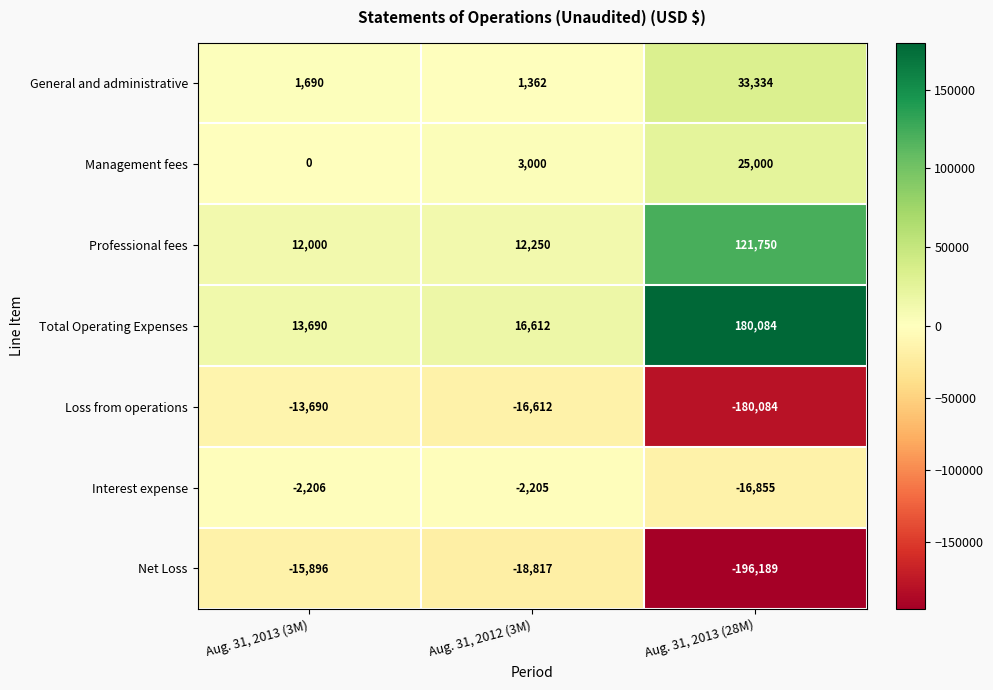

Is it true that General and administrative equals 33334 at Aug. 31, 2013 (28M)?

True